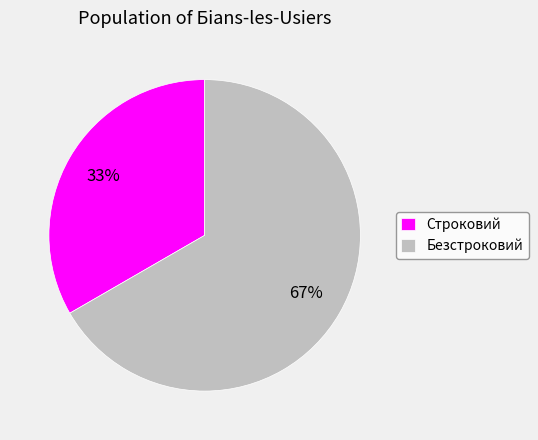

Do Безстроковий and Строковий together represent more than half of the pie?

Yes